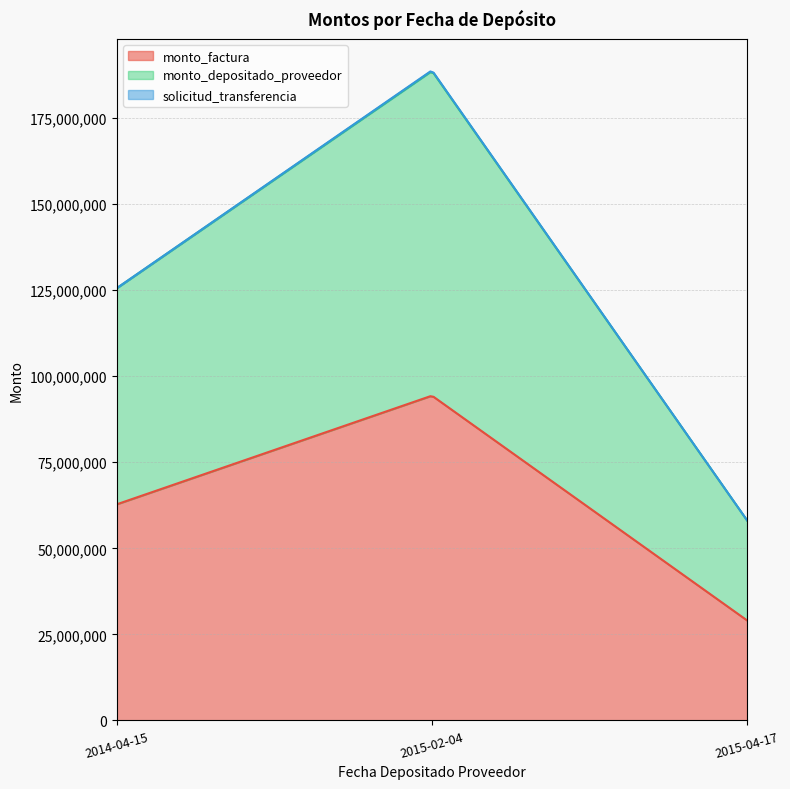

What is the value of the monto_depositado_proveedor point at the 1st from the left?

62790444